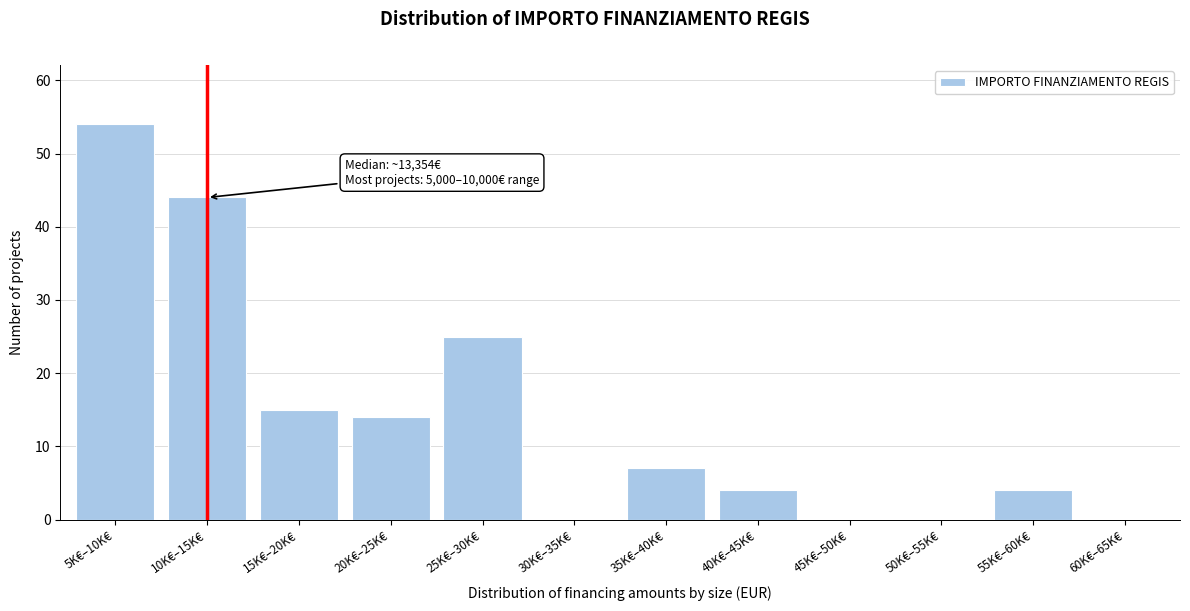

Reading left to right, transcribe all the data shown in this chart.

5K€–10K€=54	10K€–15K€=44	15K€–20K€=15	20K€–25K€=14	25K€–30K€=25	30K€–35K€=0	35K€–40K€=7	40K€–45K€=4	45K€–50K€=0	50K€–55K€=0	55K€–60K€=4	60K€–65K€=0